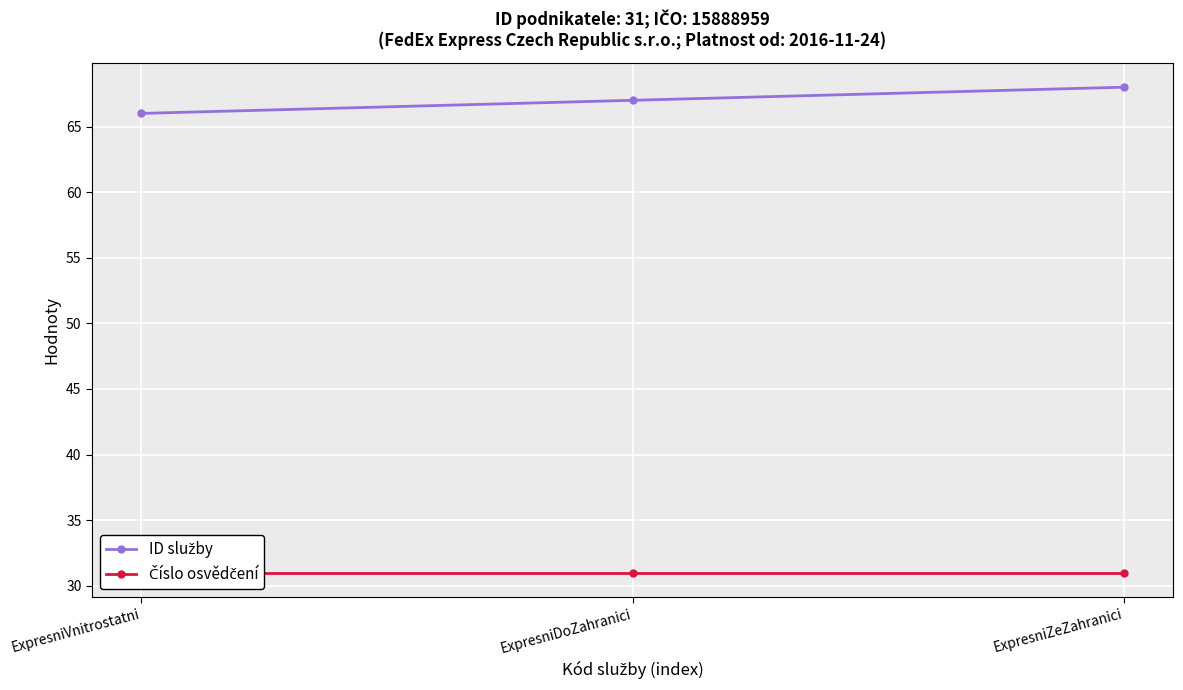

Which series has the largest range (max minus min)?

ID služby